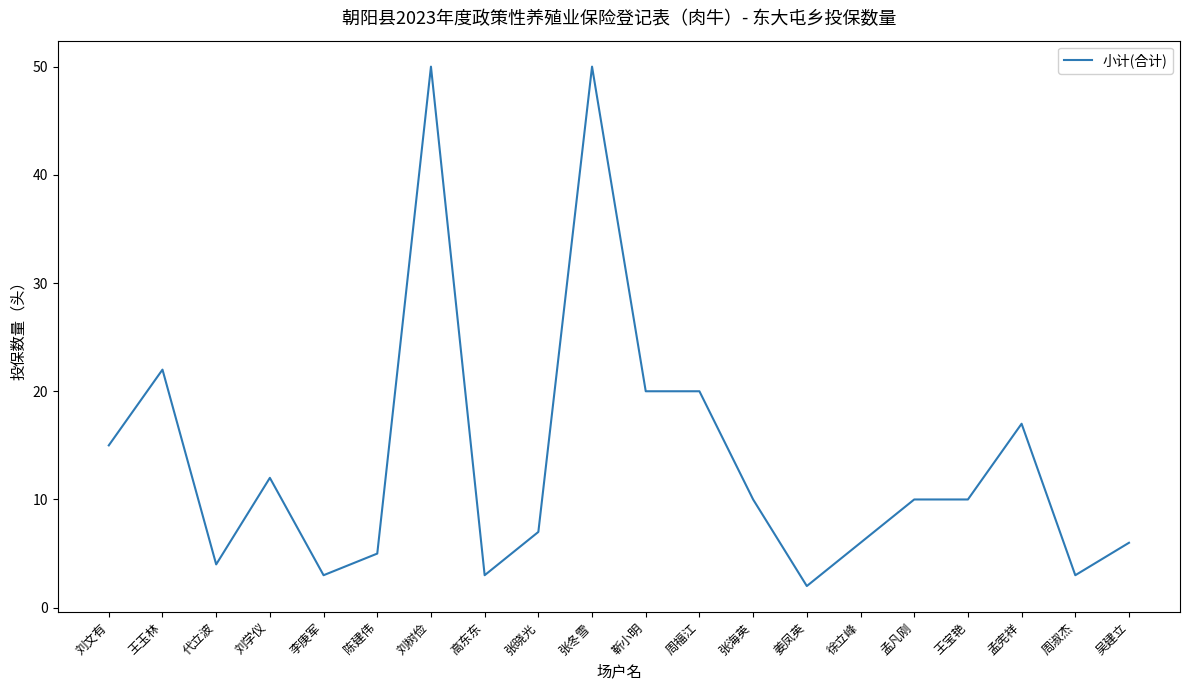

Which has a higher value, 李庚军 or 张晓光?

张晓光